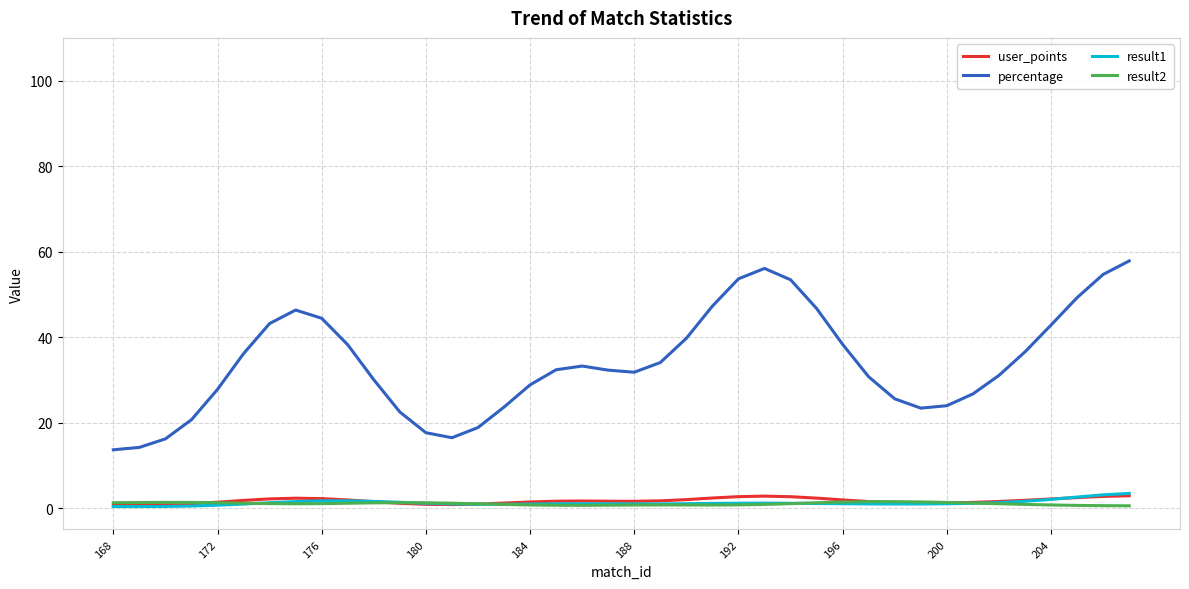

Which series has the largest range (max minus min)?

percentage